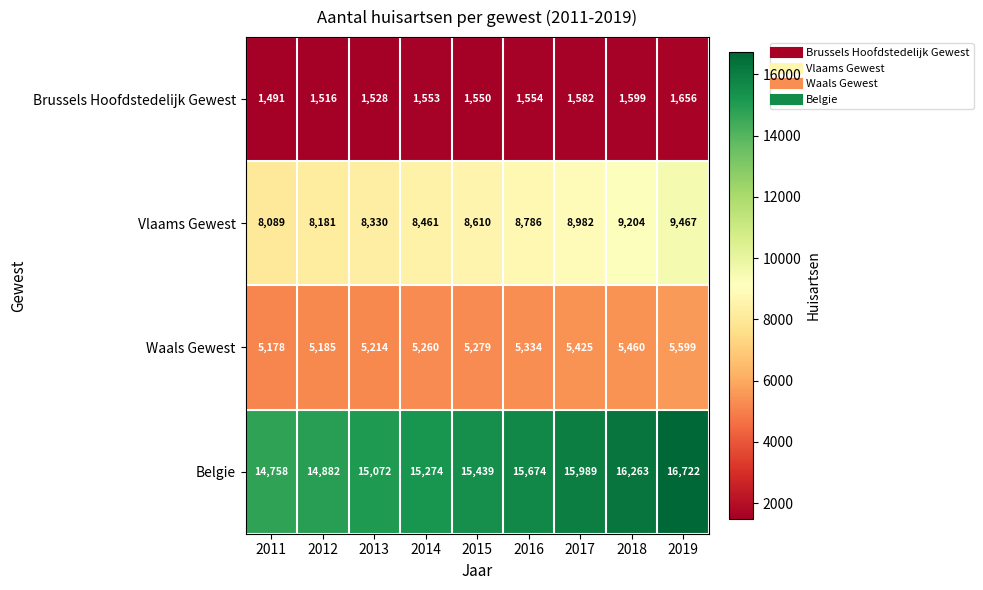

The Waals Gewest series shows 5334 at 2016. True or false?

True